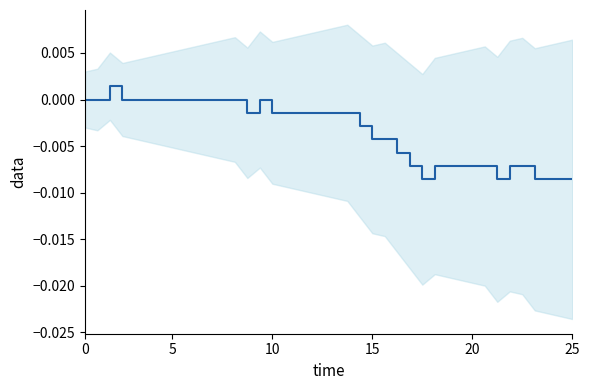

The chart shows a value of -0.0 at 00:25. True or false?

False